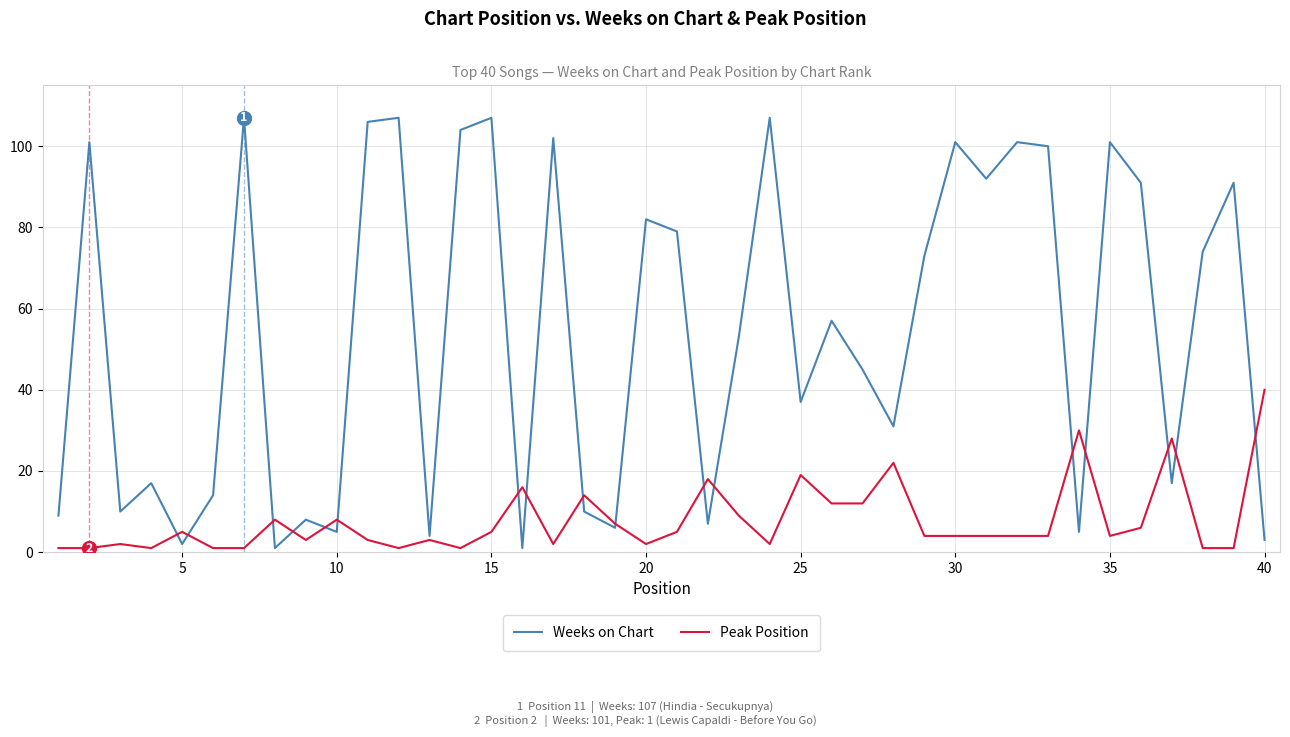

List the series in order of their peak value, highest first.

Weeks on Chart, Peak Position